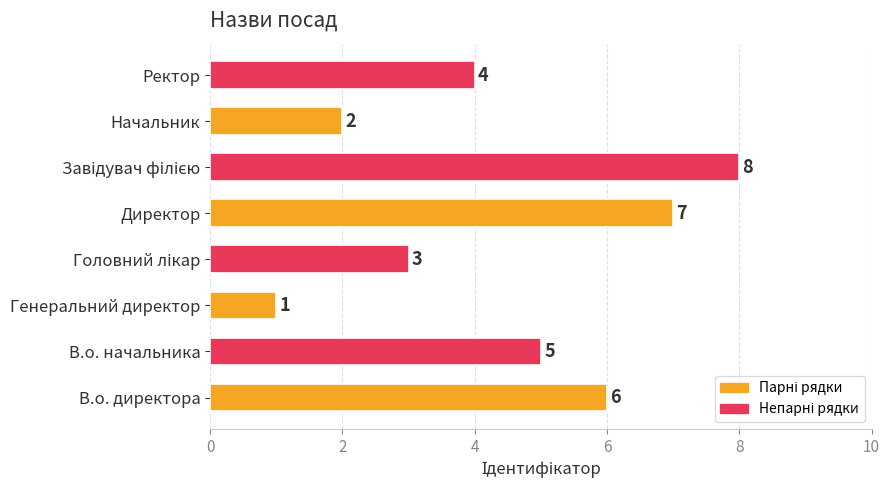

Reading bottom to top, list all the values displayed in this chart.

6	5	1	3	7	8	2	4